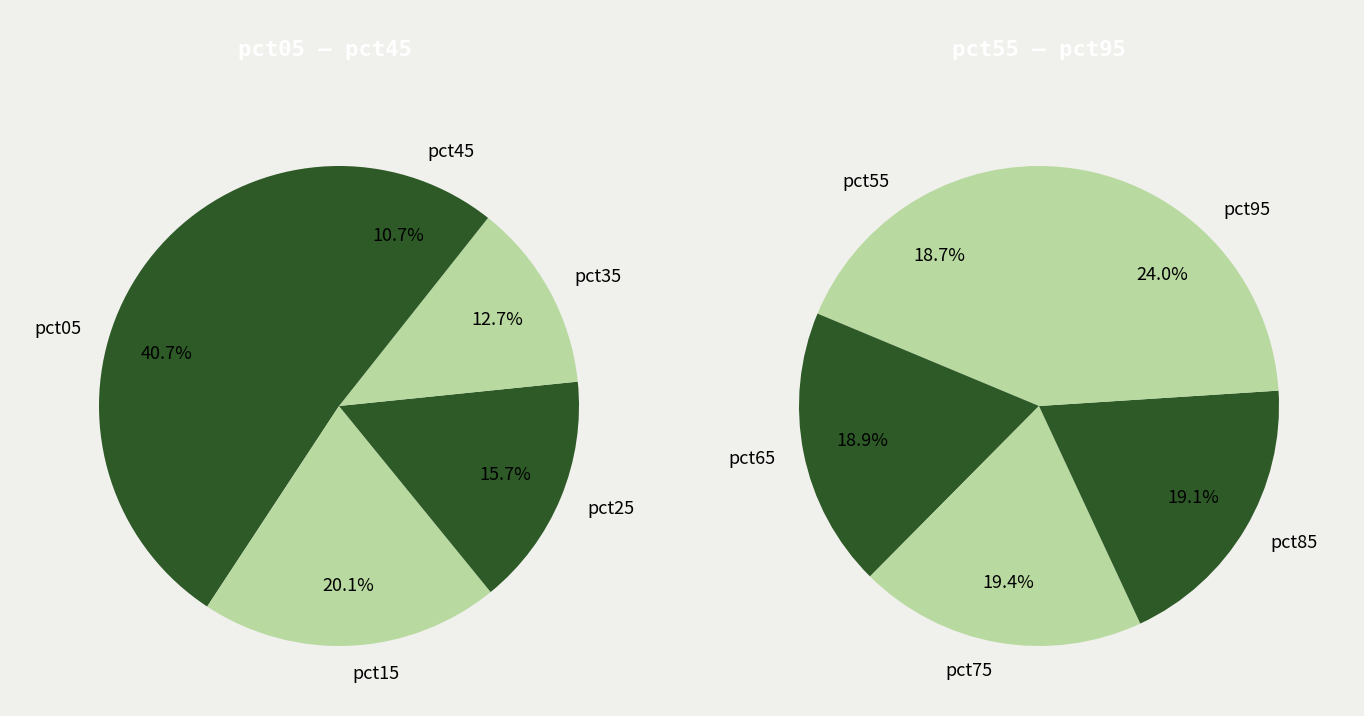

Which slice is the smallest?

pct55